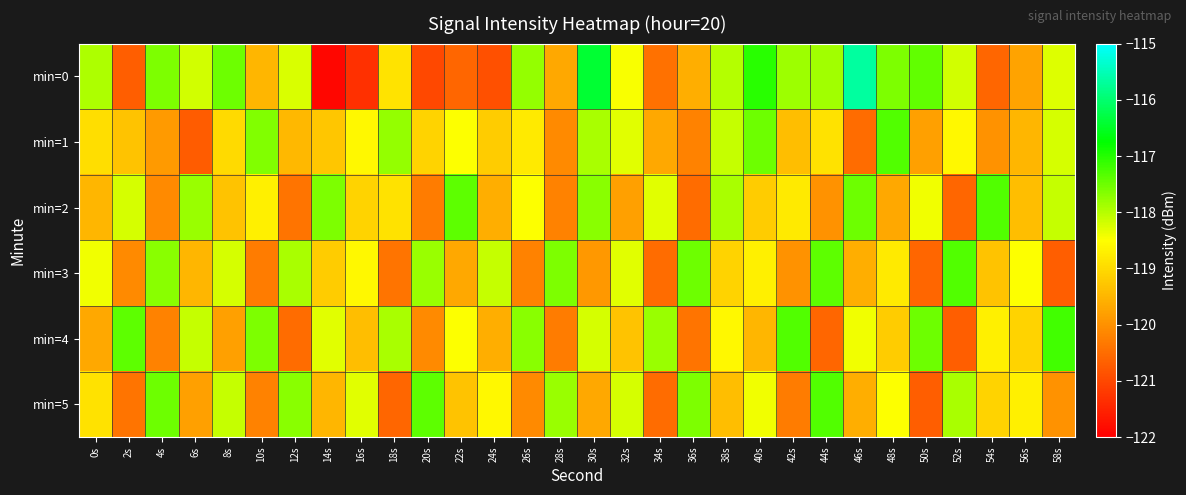

Rank the series by their maximum value, from highest to lowest.

min=0, min=4, min=1, min=2, min=3, min=5